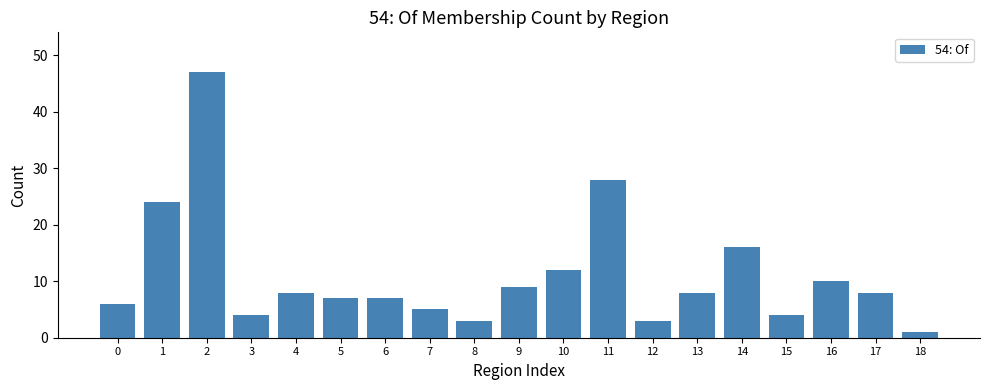

Reading right to left, what are all the values shown in this chart?

1	8	10	4	16	8	3	28	12	9	3	5	7	7	8	4	47	24	6